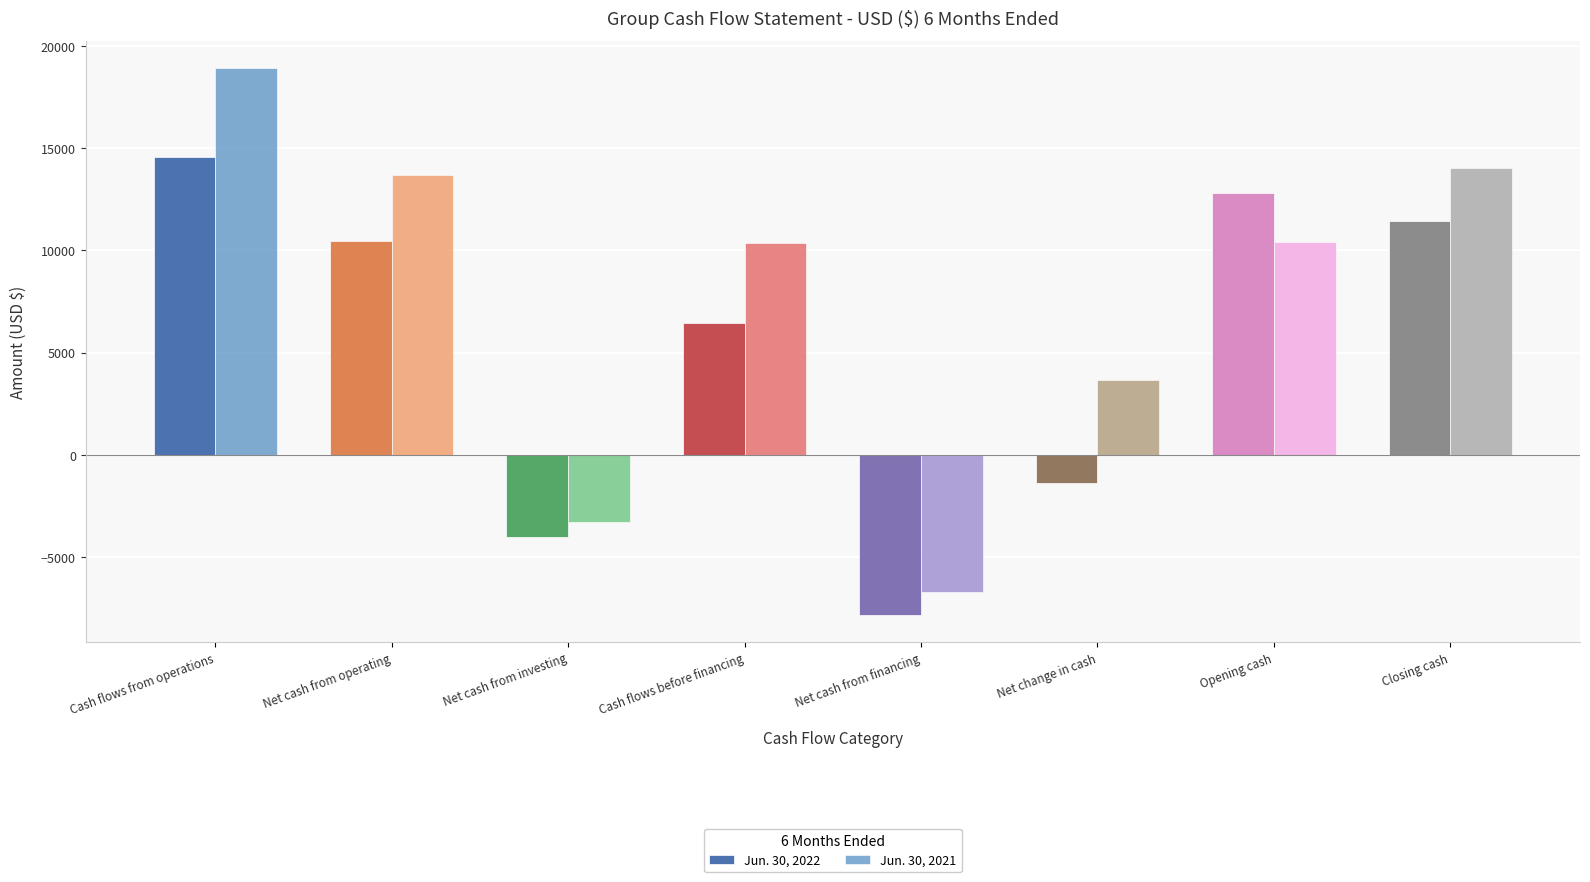

What is the approximate value of Jun. 30, 2022 at Net cash from operating, to the nearest 100?

10500